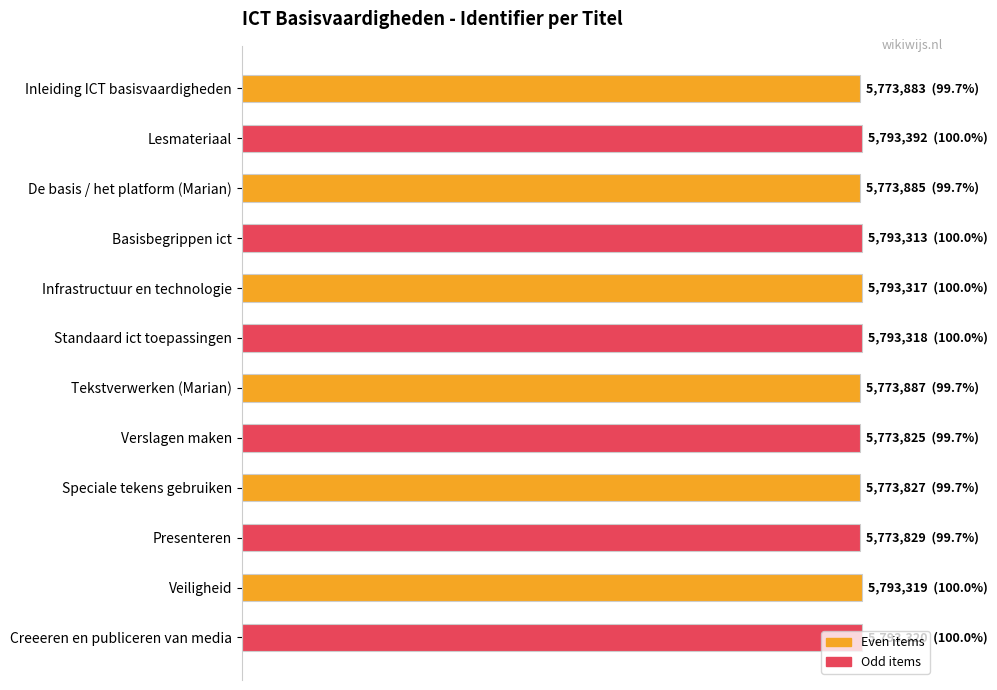

Are the bars horizontal?

Yes